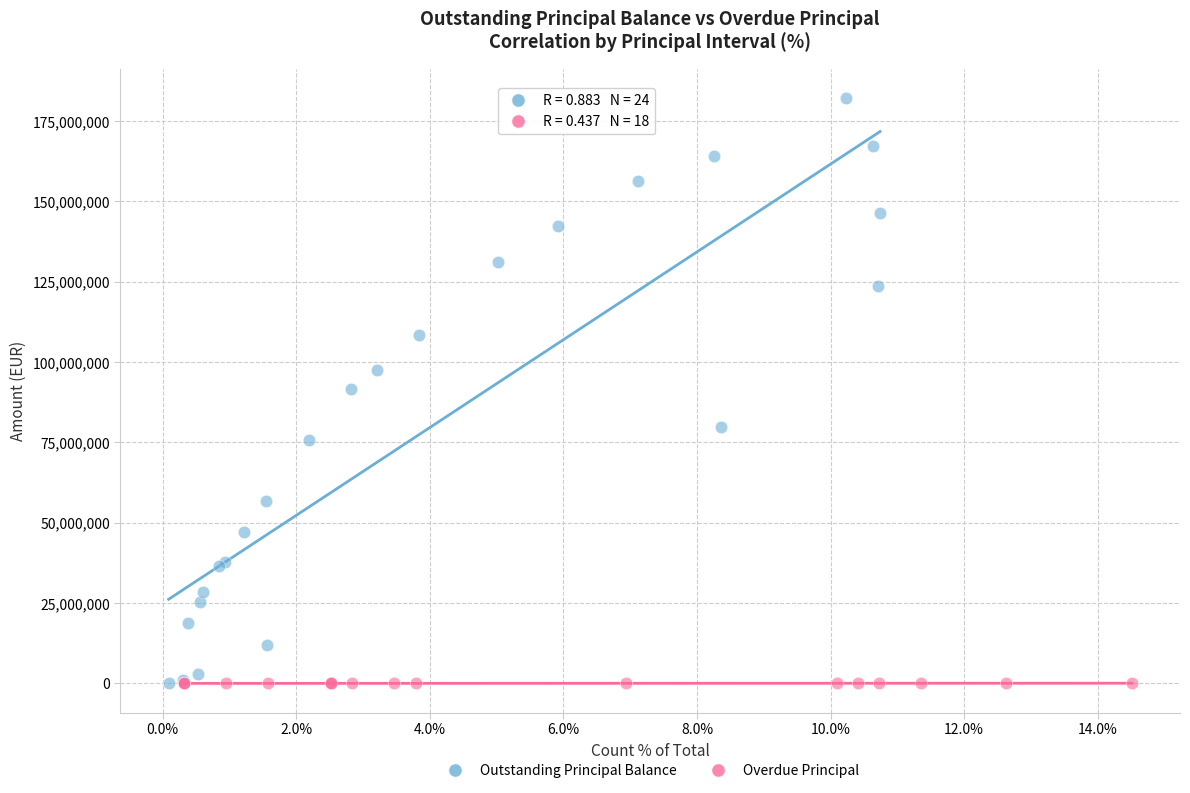

Which series has the largest Y range (max minus min)?

Outstanding Principal Balance